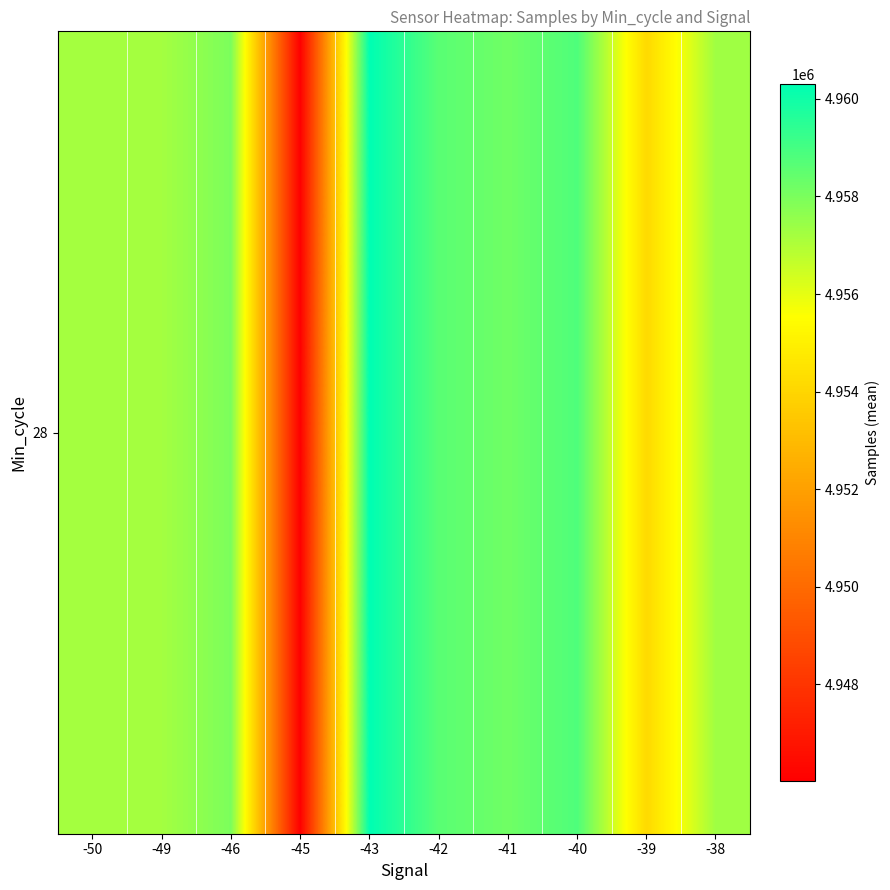

Reading right to left, list all the values displayed in this chart.

4957331.5	4954154.0	4958827.5	4958204.3	4958619.2	4960303.0	4946021.7	4957980.0	4957231.5	4957205.0